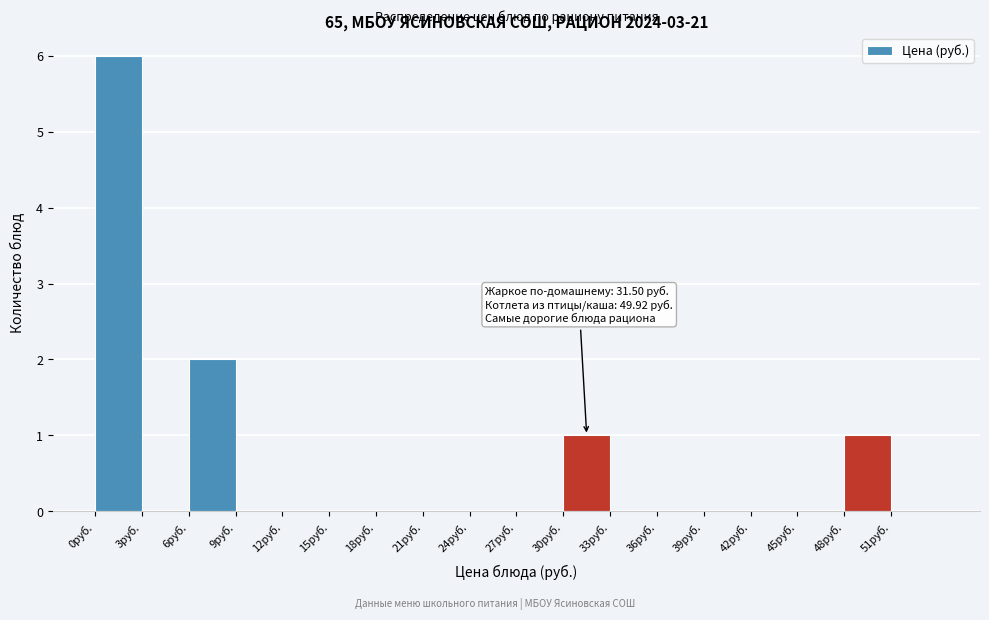

Which range on the x-axis has the tallest bar?

0 to 3